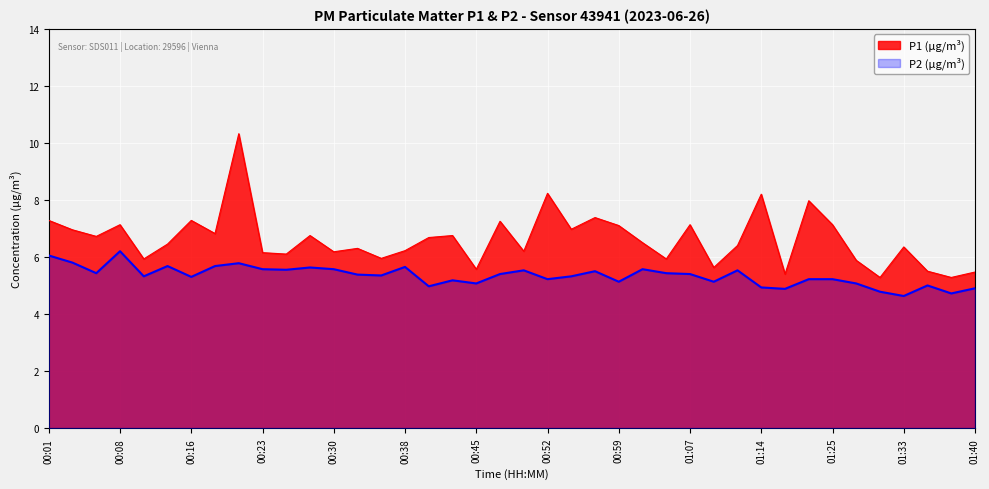

In P1, how many points are lower than both neighbors (excluding endpoints)?

14